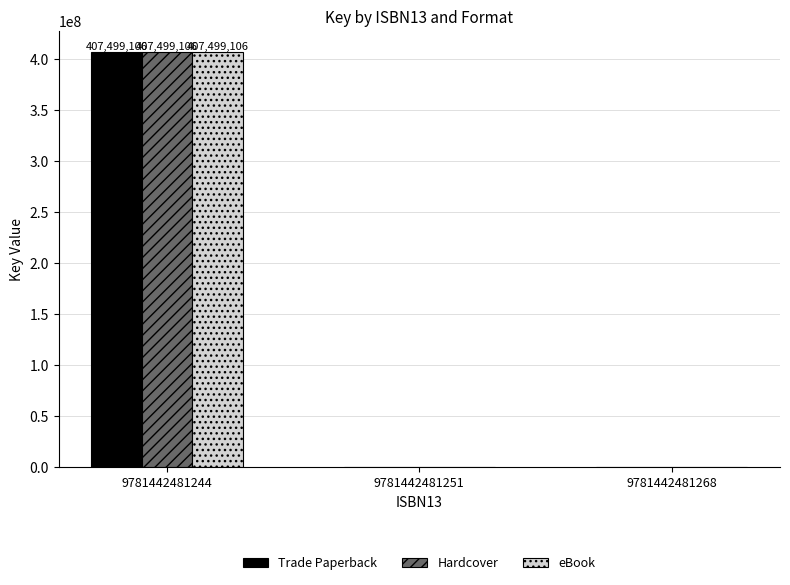

What is the sum of all eBook values?

407499106